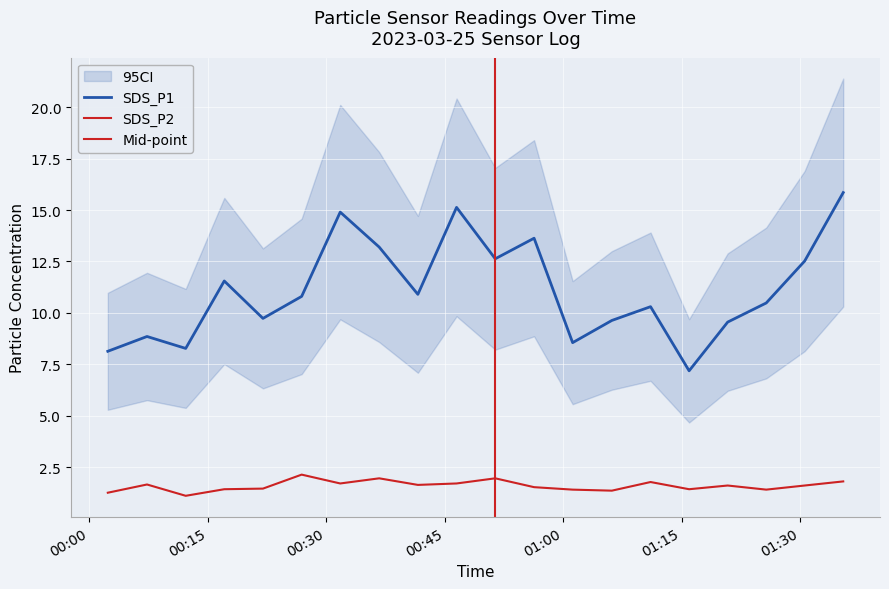

What is the lowest value of the SDS_P2 series?

1.1